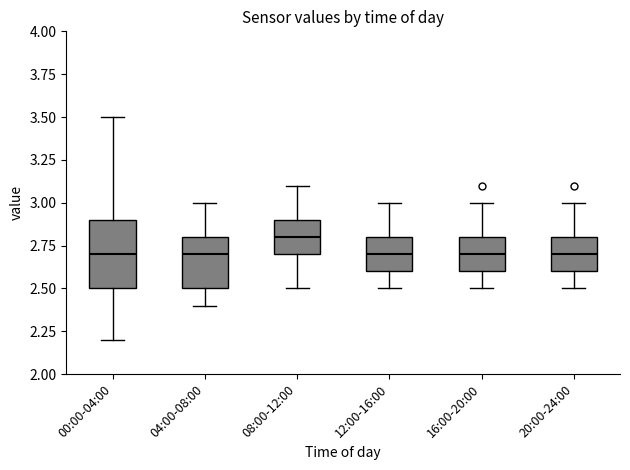

Reading left to right, read every box against the y-axis: the position of its median line, the range the box covers, and the ends of its whiskers. The values are not printed on the chart, so give them approximately, as read against the axis.

00:00-04:00: median 2.7, box 2.5 to 2.9, whiskers 2.2 to 3.5
04:00-08:00: median 2.7, box 2.5 to 2.8, whiskers 2.4 to 3.0
08:00-12:00: median 2.8, box 2.7 to 2.9, whiskers 2.5 to 3.1
12:00-16:00: median 2.7, box 2.6 to 2.8, whiskers 2.5 to 3.0
16:00-20:00: median 2.7, box 2.6 to 2.8, whiskers 2.5 to 3.0
20:00-24:00: median 2.7, box 2.6 to 2.8, whiskers 2.5 to 3.0